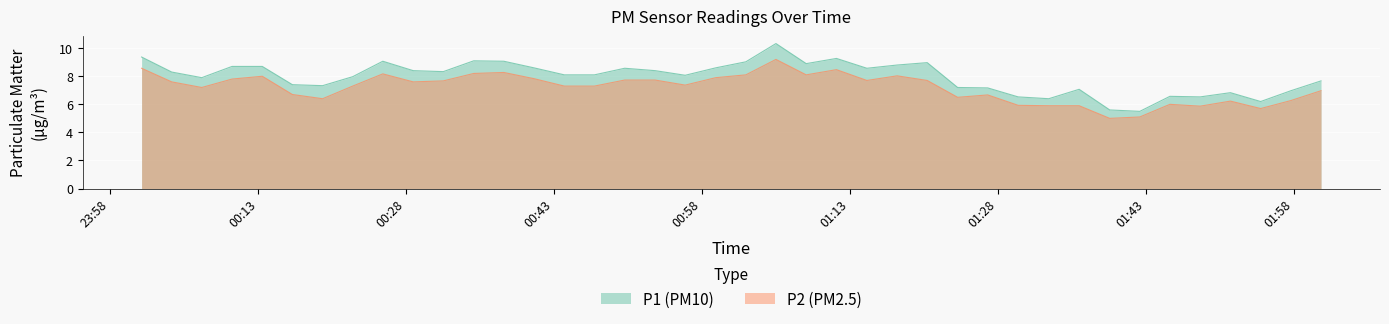

What is the difference between the second highest and second lowest values in the P1 series?

3.8